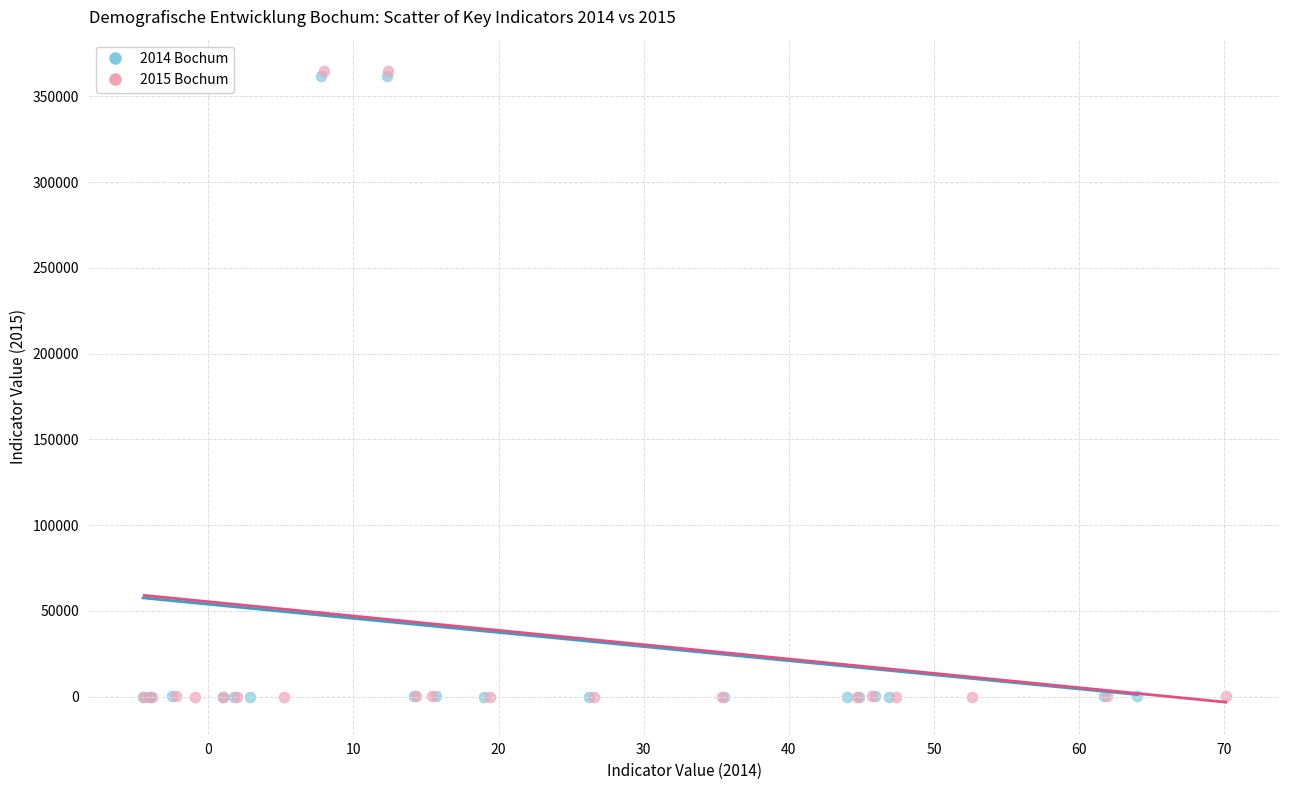

Which series has the largest Y range (max minus min)?

2015 Bochum